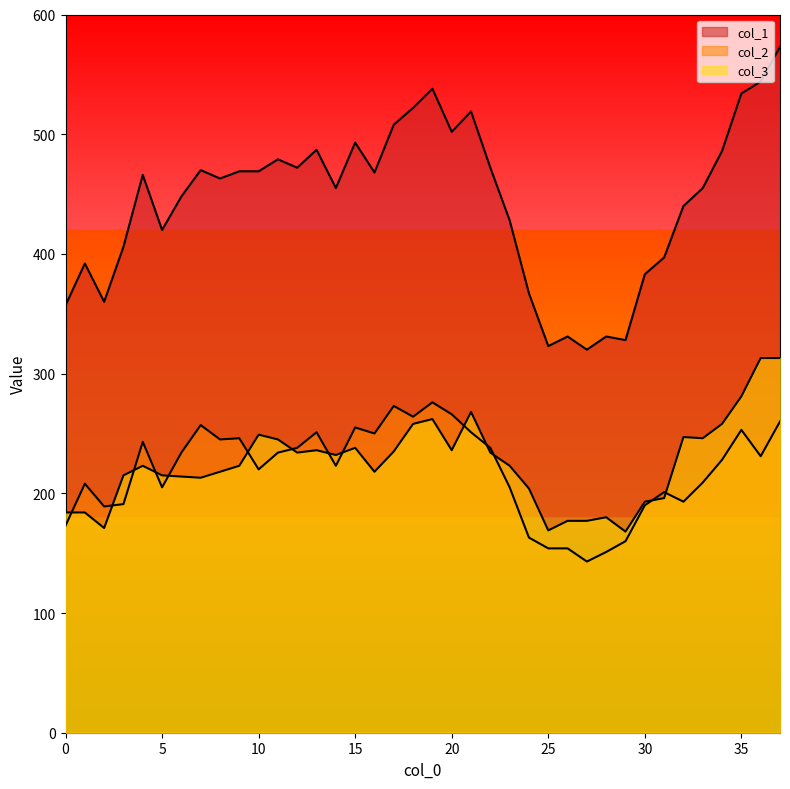

Count the number of data series in this chart.

3